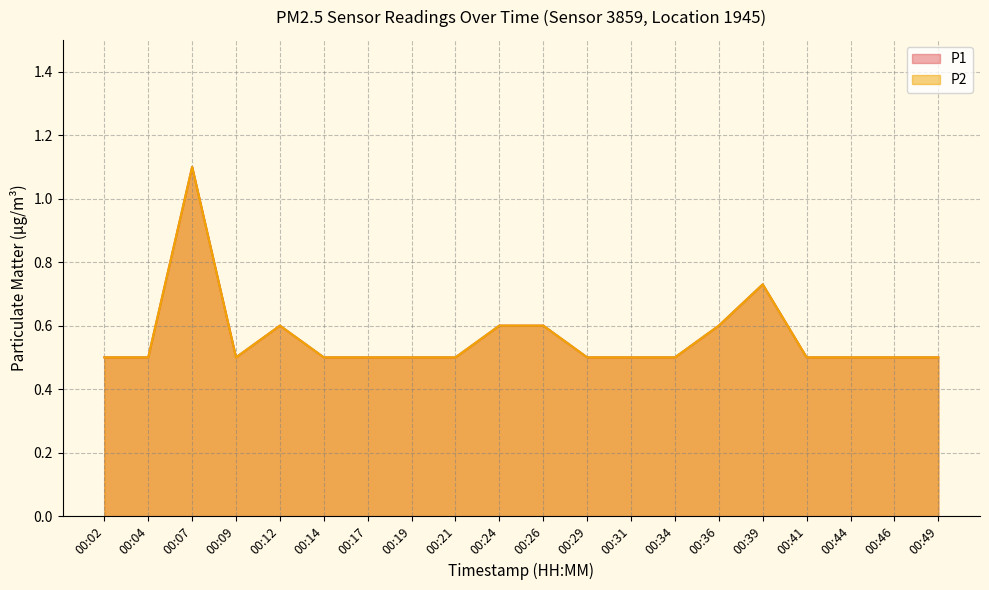

Between 00:04 and 00:24, which series saw the biggest shift?

P1